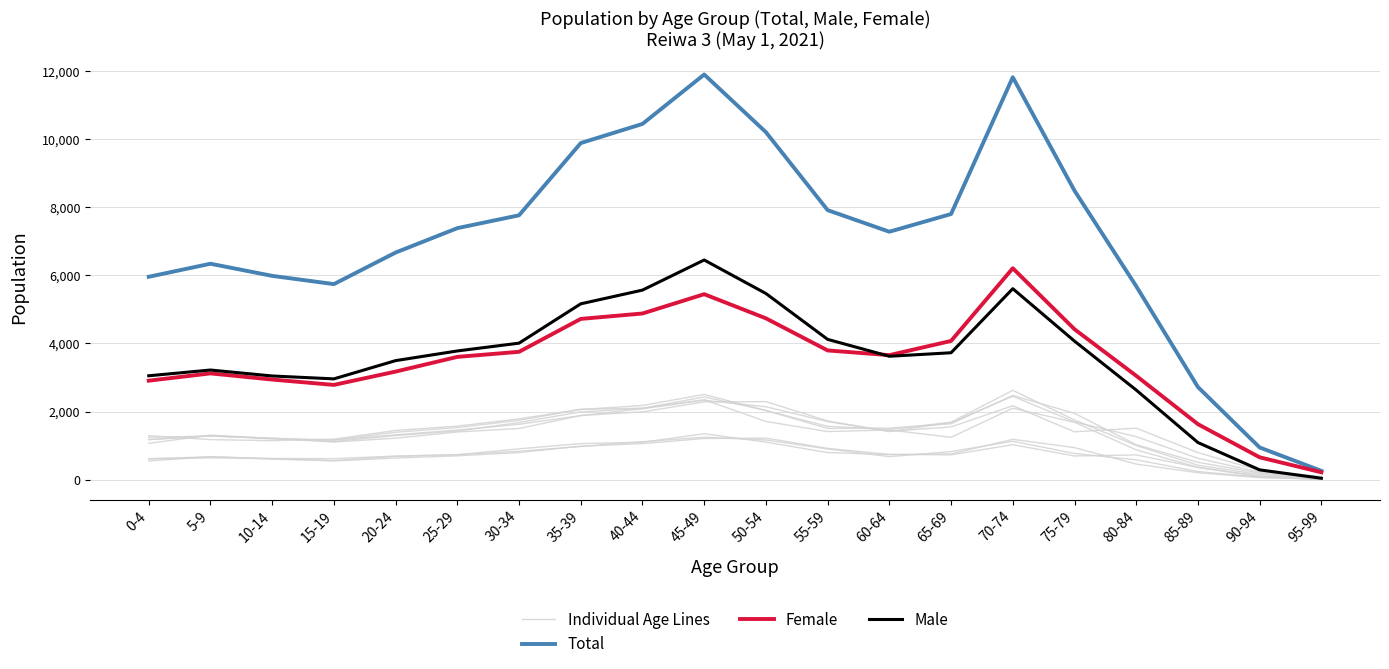

What is the sum of the Total values at 55-59 and 30-34?

15679